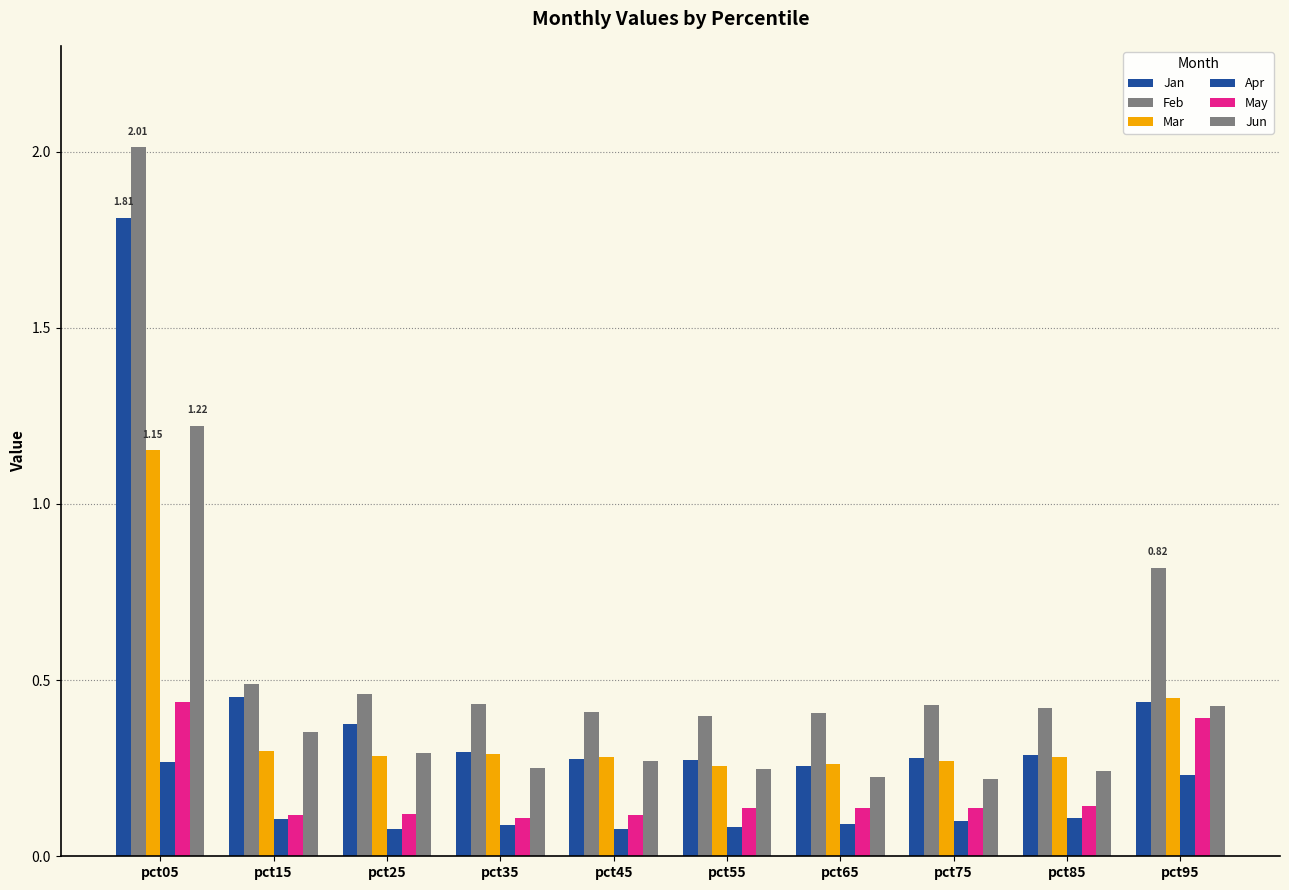

How many distinct data groups are displayed?

6